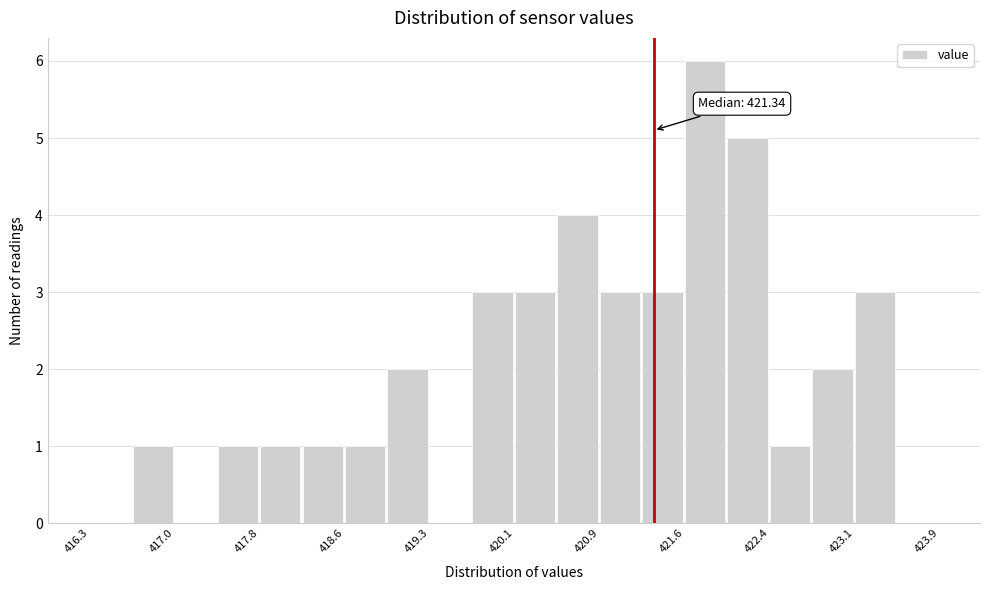

Read against the x-axis, roughly where is the centre of the tallest bar?

421.8